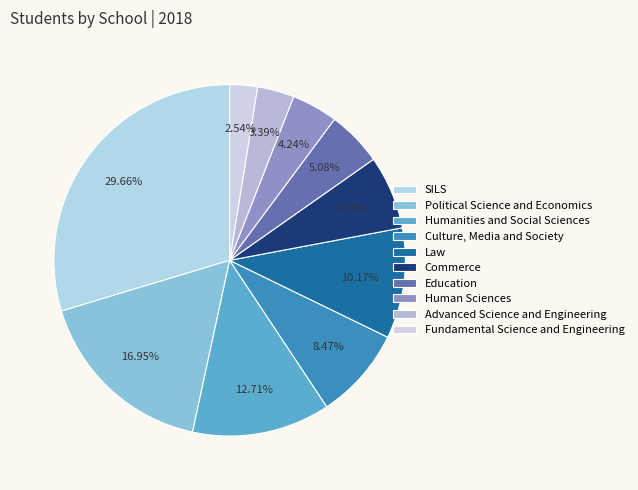

Is it true that Human Sciences is 4% of the pie?

True